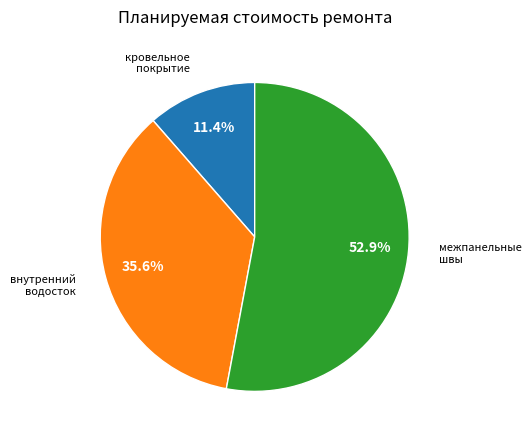

The внутренний водосток slice represents 12% of the pie. True or false?

False